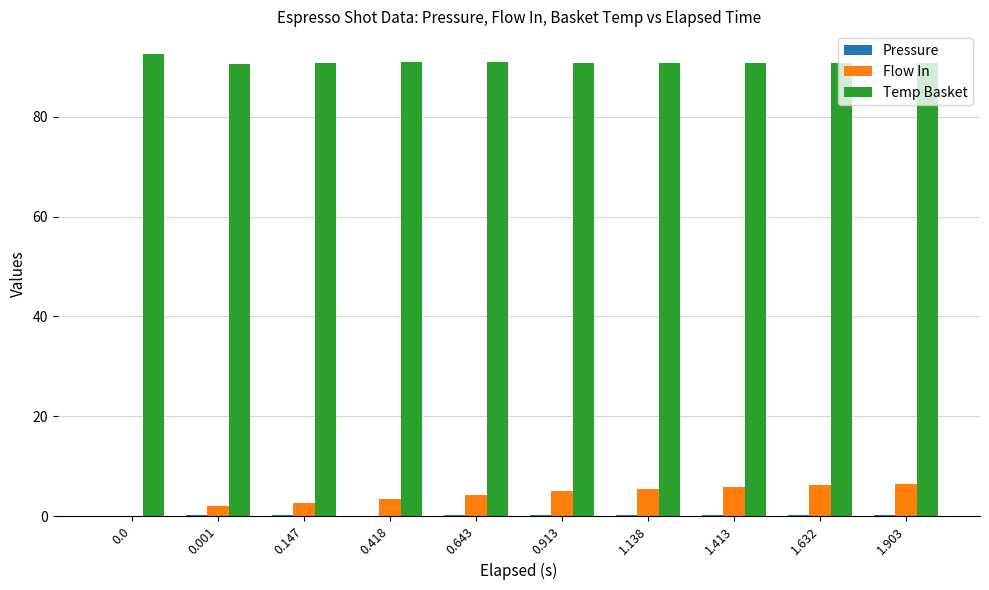

What is the maximum value shown in the chart?

92.5